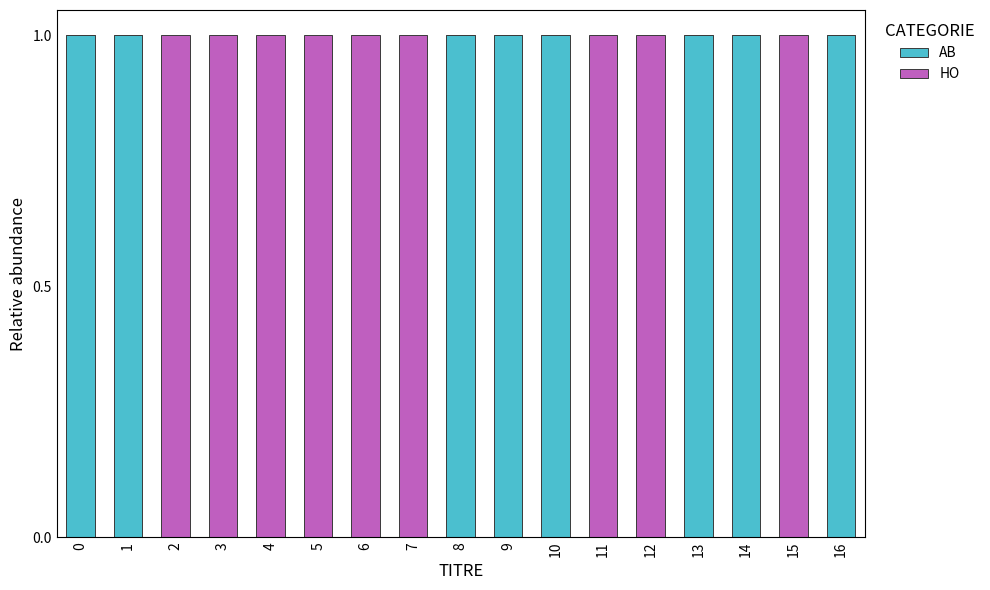

True or false: AB has a value of -1 at 5.

False